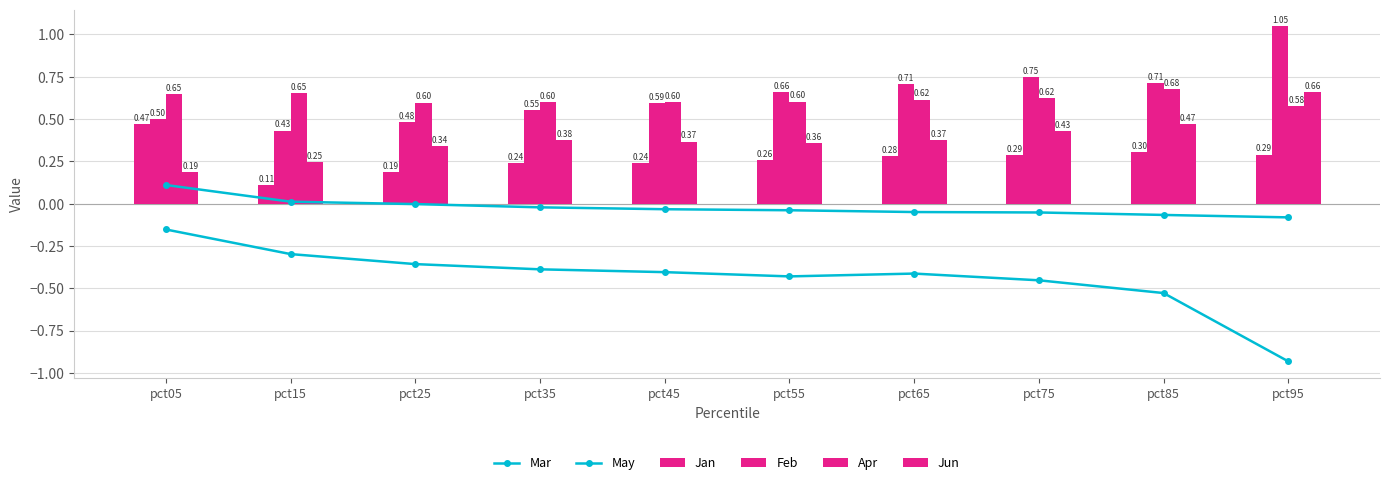

What value does the Jun series have at pct95?

0.7